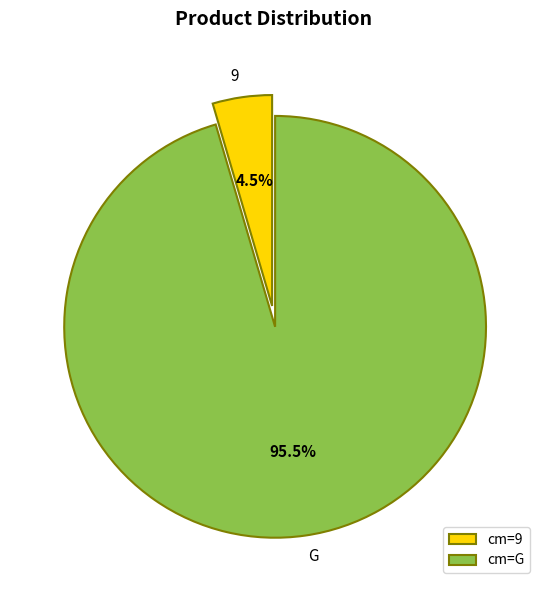

Which slice is the smallest?

cm=9